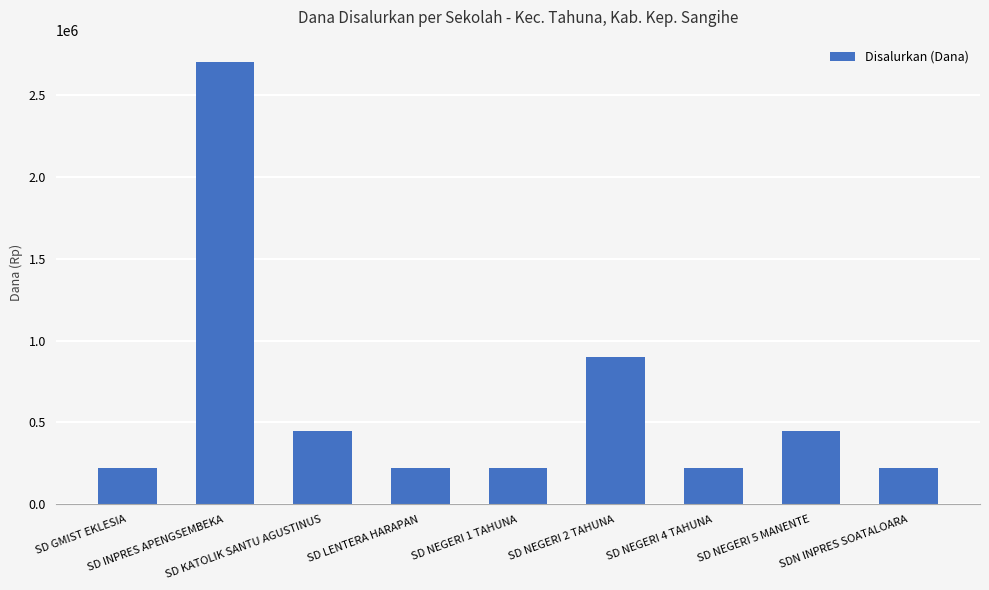

What is the average value?

625000